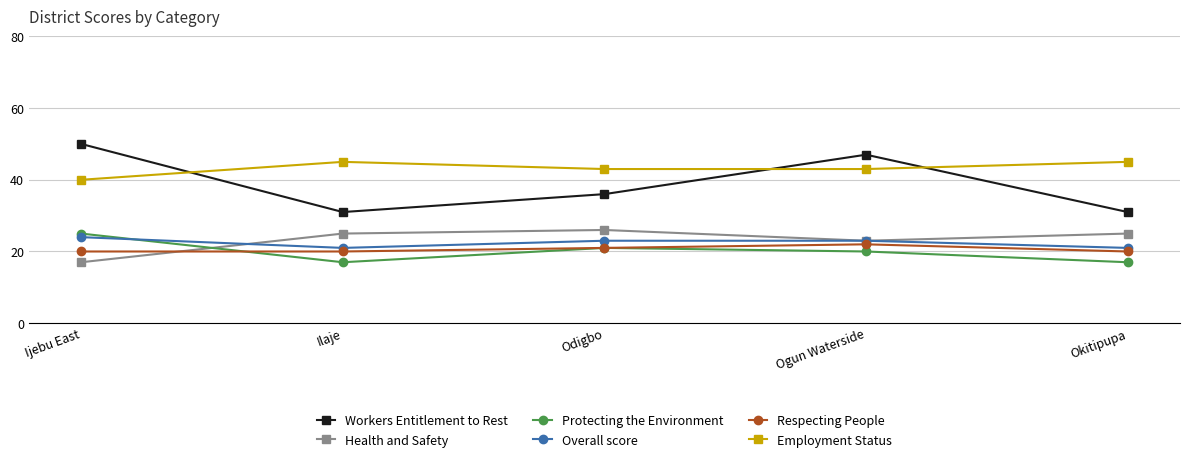

What is the maximum value shown in the chart?

50